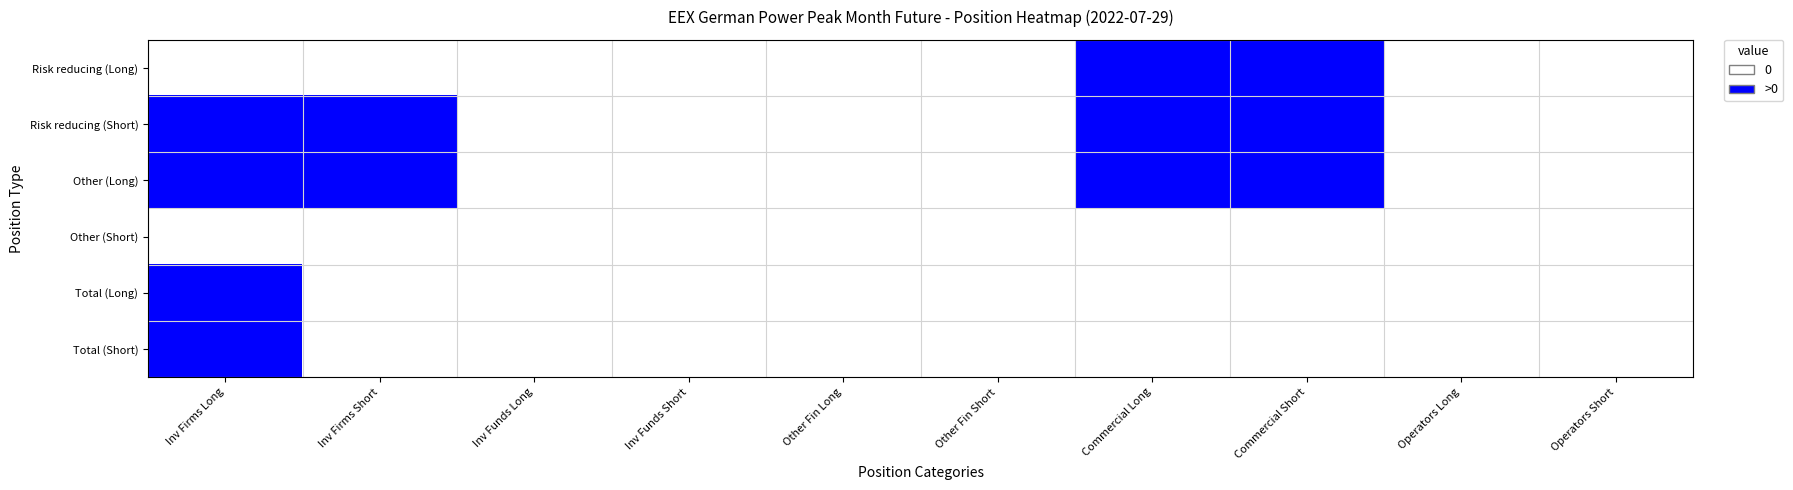

Reading right to left, list all the values displayed in this chart.

Risk reducing (Long): Operators Short=0	Operators Long=0	Commercial Short=1	Commercial Long=1	Other Fin Short=0	Other Fin Long=0	Inv Funds Short=0	Inv Funds Long=0	Inv Firms Short=0	Inv Firms Long=0
Risk reducing (Short): Operators Short=0	Operators Long=0	Commercial Short=1	Commercial Long=1	Other Fin Short=0	Other Fin Long=0	Inv Funds Short=0	Inv Funds Long=0	Inv Firms Short=1	Inv Firms Long=1
Other (Long): Operators Short=0	Operators Long=0	Commercial Short=1	Commercial Long=1	Other Fin Short=0	Other Fin Long=0	Inv Funds Short=0	Inv Funds Long=0	Inv Firms Short=1	Inv Firms Long=1
Other (Short): Operators Short=0	Operators Long=0	Commercial Short=0	Commercial Long=0	Other Fin Short=0	Other Fin Long=0	Inv Funds Short=0	Inv Funds Long=0	Inv Firms Short=0	Inv Firms Long=0
Total (Long): Operators Short=0	Operators Long=0	Commercial Short=0	Commercial Long=0	Other Fin Short=0	Other Fin Long=0	Inv Funds Short=0	Inv Funds Long=0	Inv Firms Short=0	Inv Firms Long=1
Total (Short): Operators Short=0	Operators Long=0	Commercial Short=0	Commercial Long=0	Other Fin Short=0	Other Fin Long=0	Inv Funds Short=0	Inv Funds Long=0	Inv Firms Short=0	Inv Firms Long=1